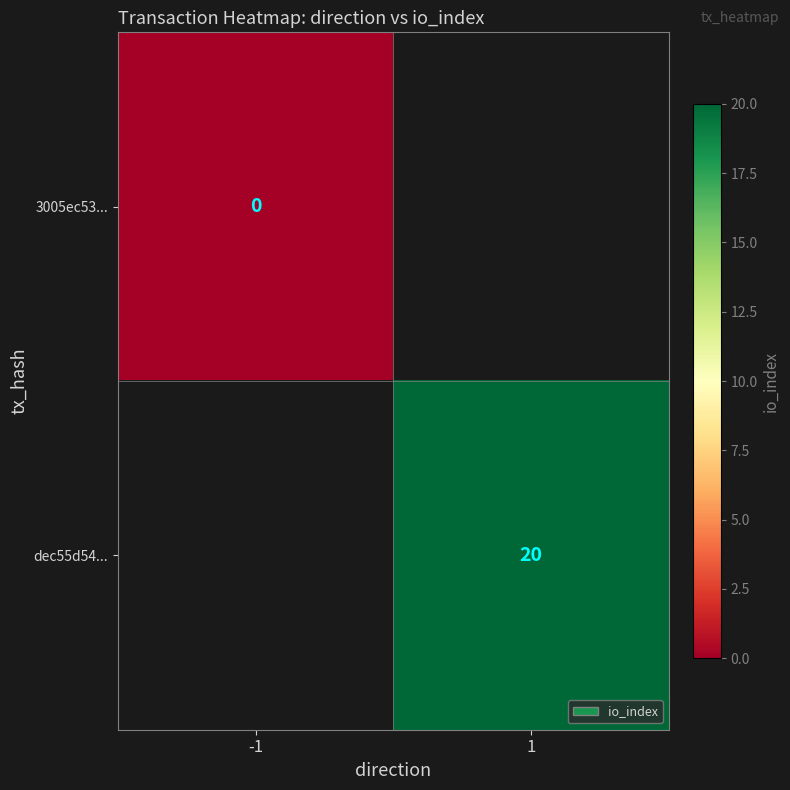

At how many categories does at least one series exceed 11?

1